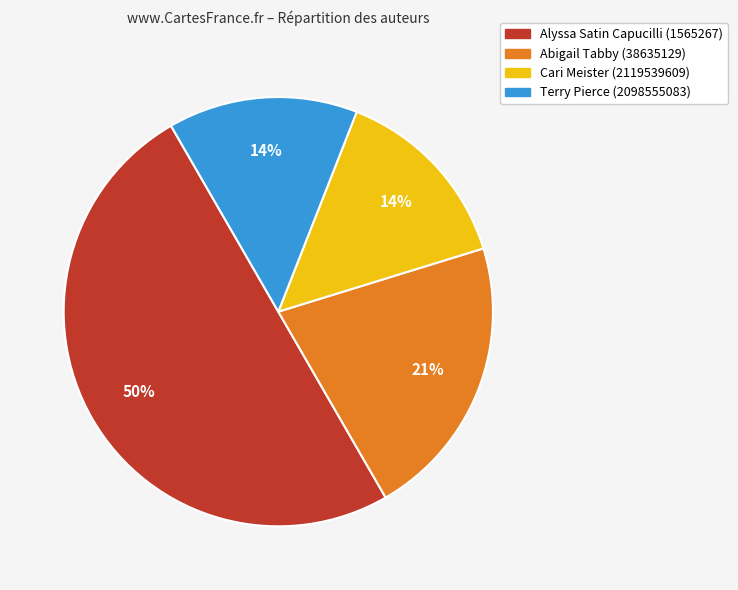

The Alyssa Satin Capucilli (1565267) slice represents 50% of the pie. True or false?

True